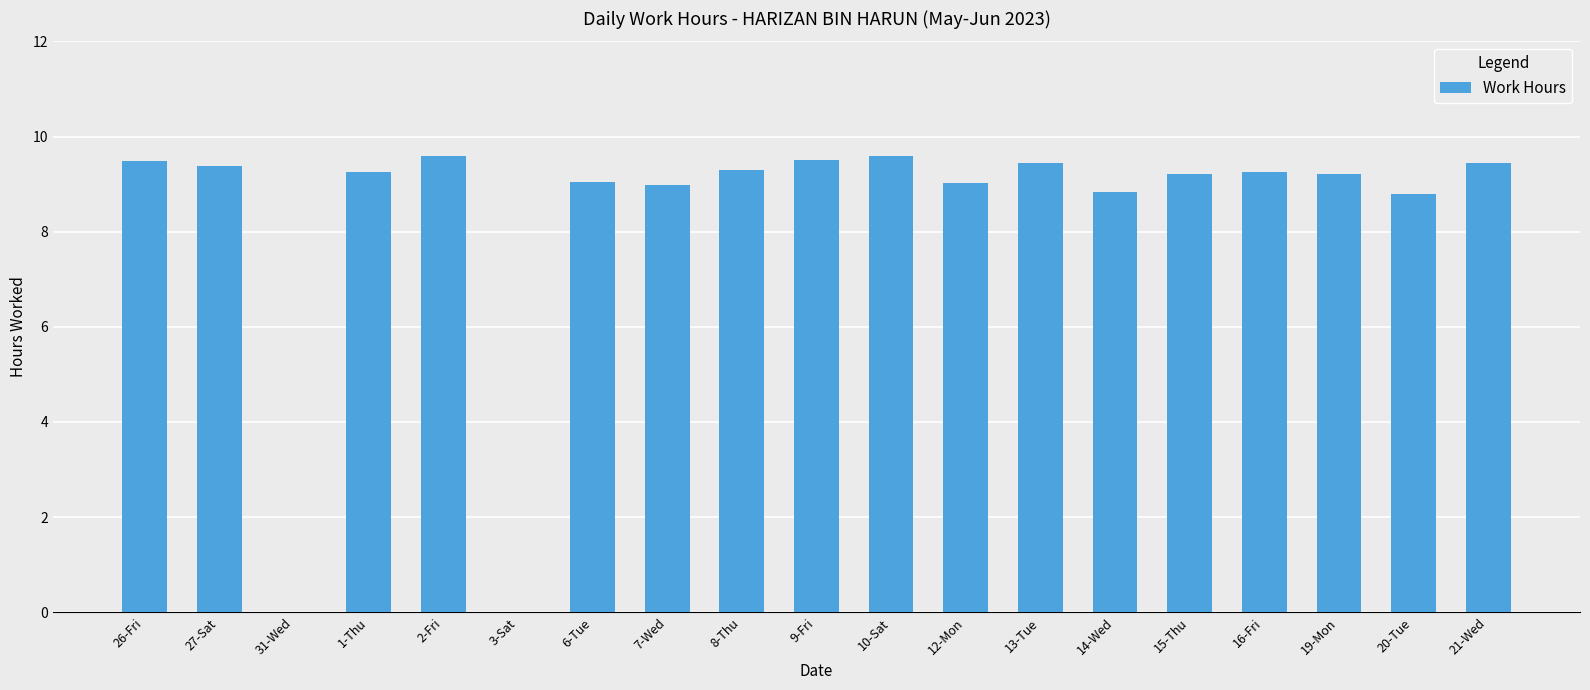

What is the change in value from 27-Sat to 2-Fri?

+0.2